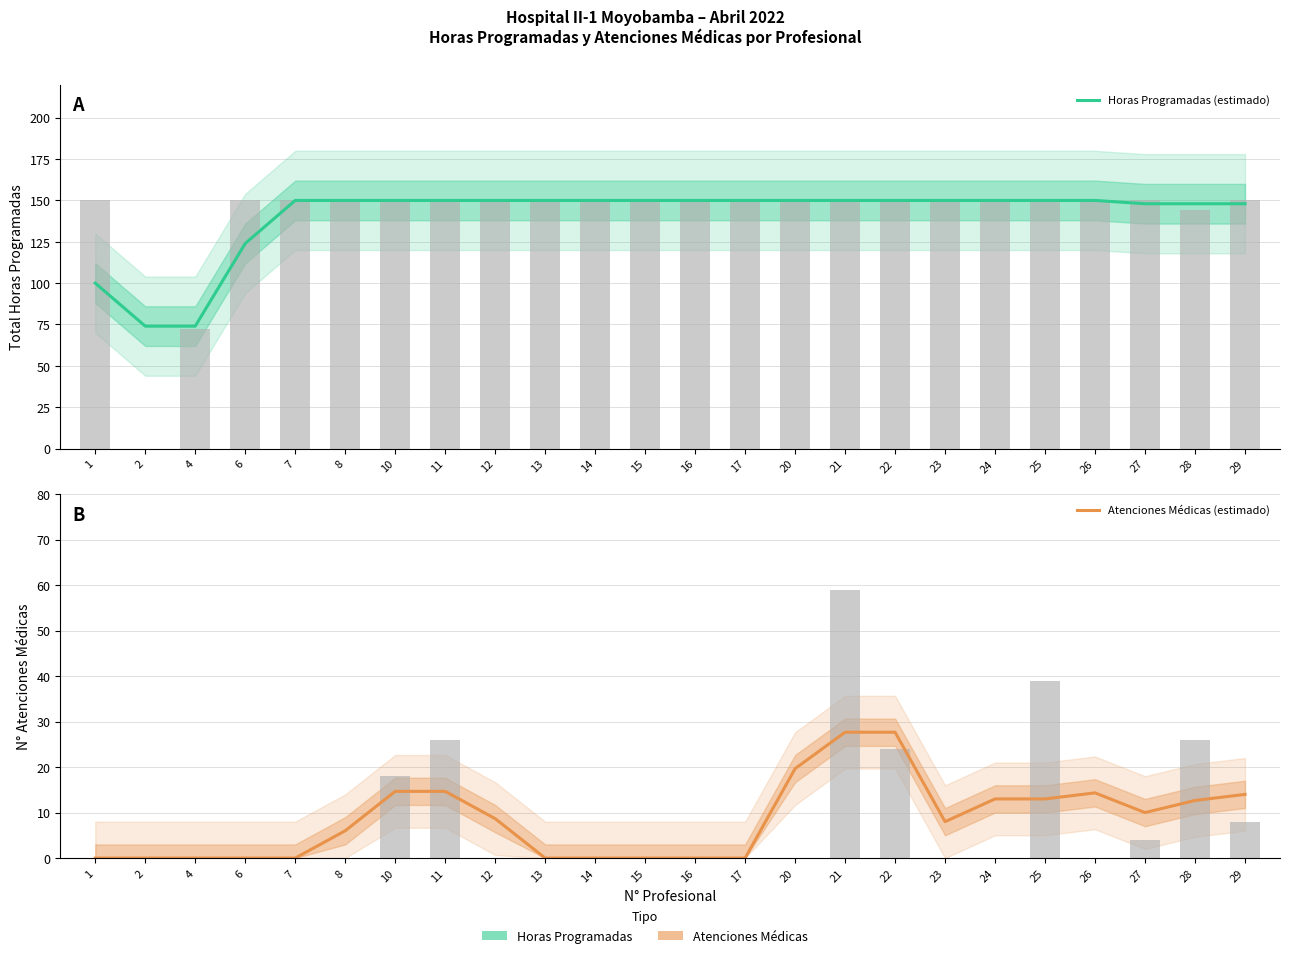

What is the difference between the Atenciones Médicas (estimado) values at 17 and 26?

14.3